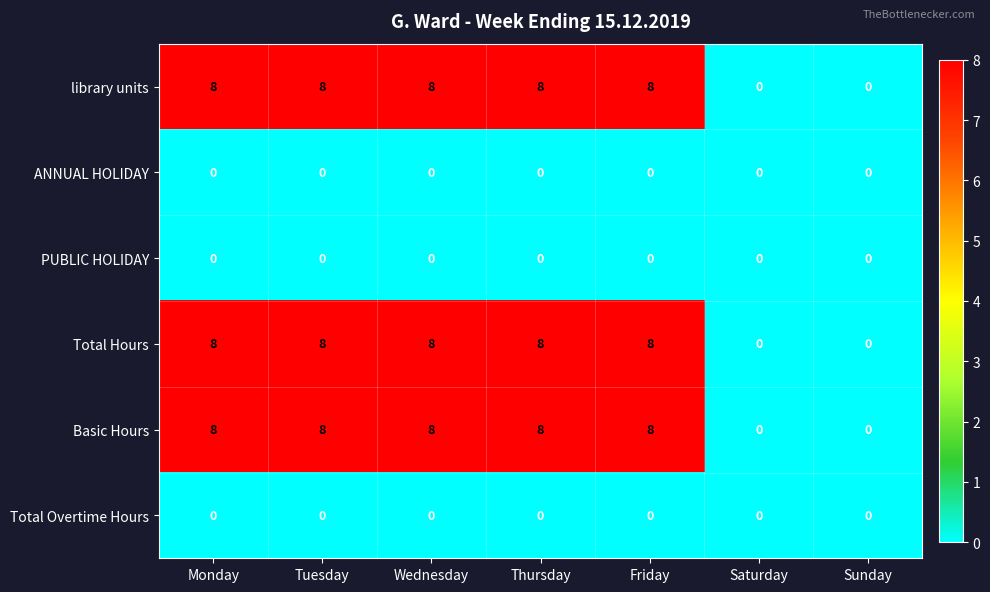

Is it true that Total Hours equals 8 at Friday?

True